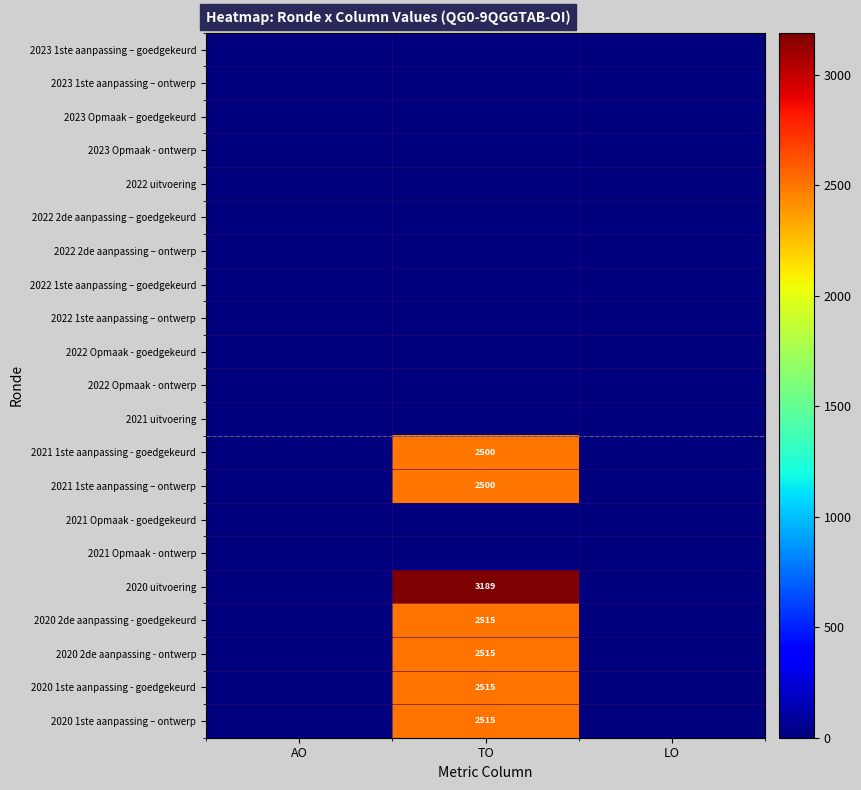

Which label corresponds to the largest value in the chart?

TO